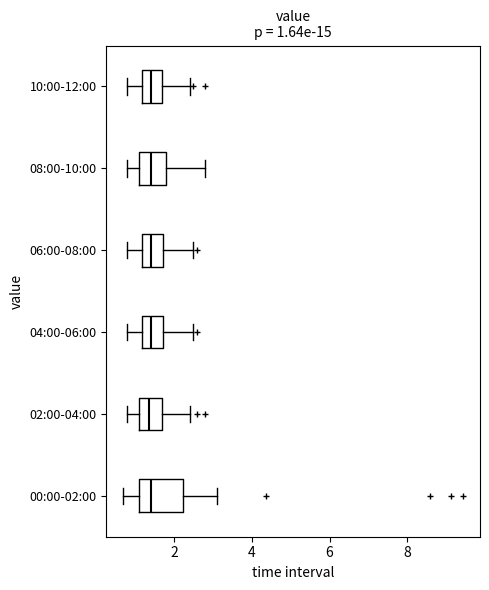

Comparing the boxes themselves (not the whiskers), which one is the widest?

00:00-02:00